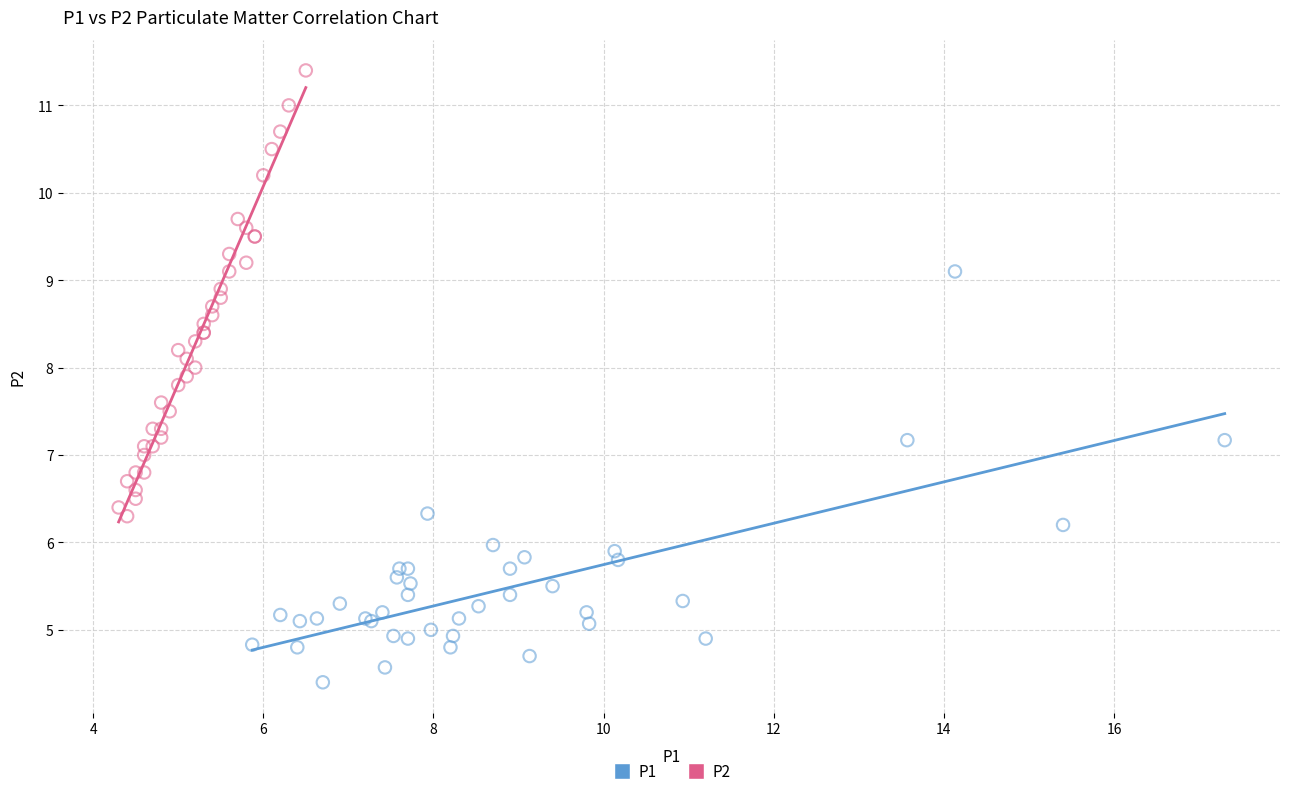

Which series contains the lowest Y value?

P1